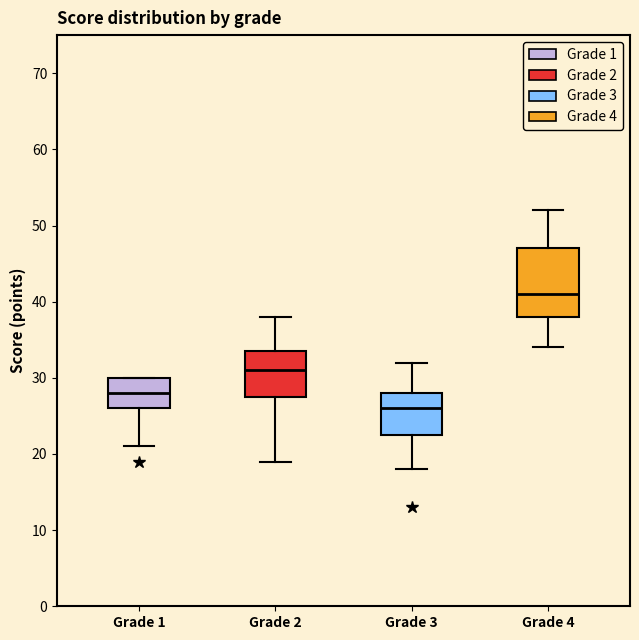

Reading left to right, read every box against the y-axis: the position of its median line, the range the box covers, and the ends of its whiskers. The values are not printed on the chart, so give them approximately, as read against the axis.

Grade 1: median 28, box 26 to 30, whiskers 21 to 30
Grade 2: median 31, box 28 to 34, whiskers 19 to 38
Grade 3: median 26, box 23 to 28, whiskers 18 to 32
Grade 4: median 41, box 38 to 47, whiskers 34 to 52